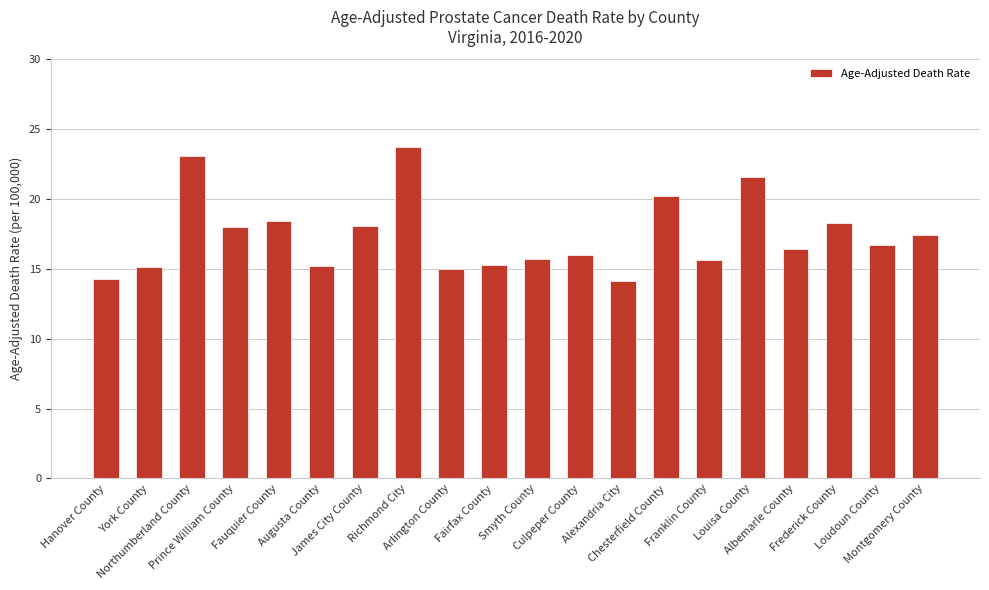

What is the value of the 14th bar from the left?

20.2